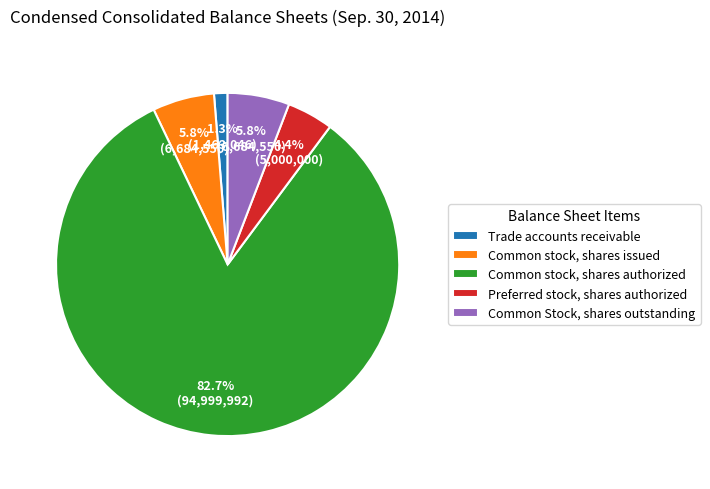

How much of the chart is everything except Common Stock, shares outstanding?

94.2%